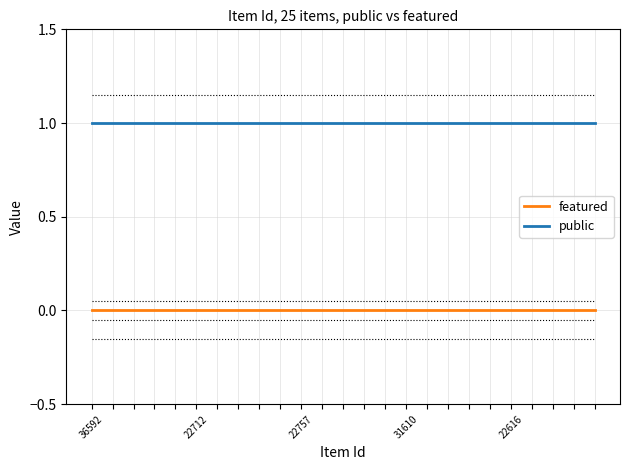

Is this an area chart (filled region under the line)?

No